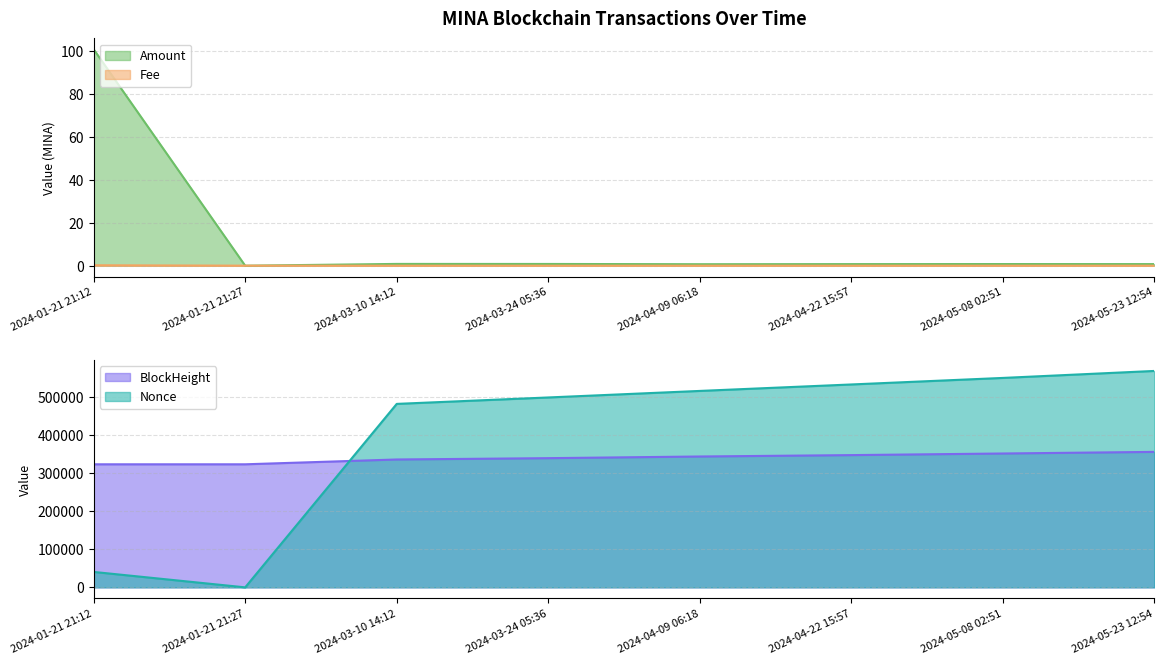

At which label does BlockHeight_norm first exceed 344303?

2024-04-22 15:57